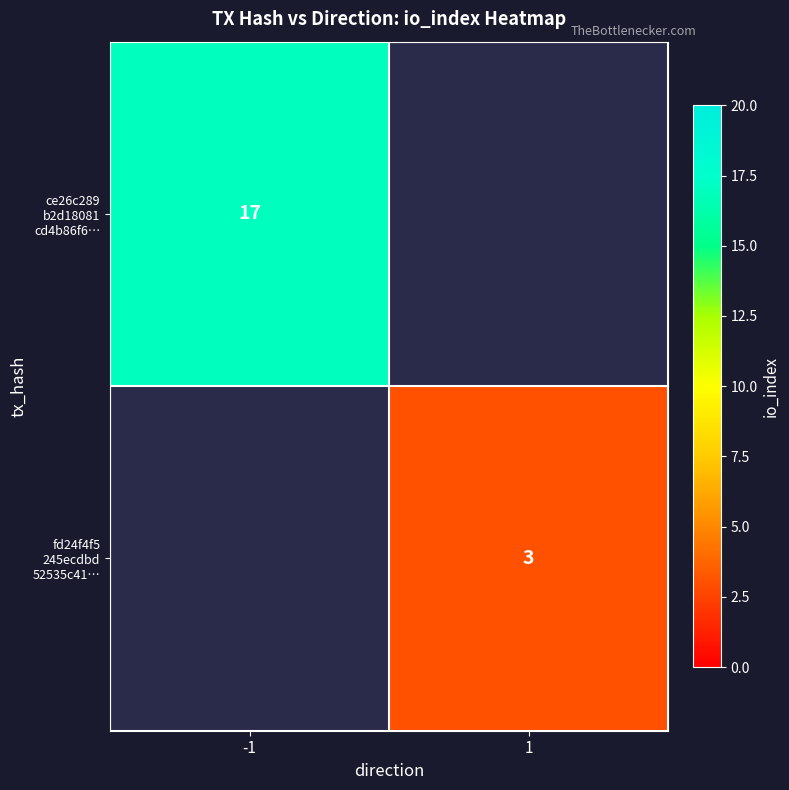

Rank the series by their maximum value, from highest to lowest.

ce26c289 b2d18081 cd4b86f6…, fd24f4f5 245ecdbd 52535c41…